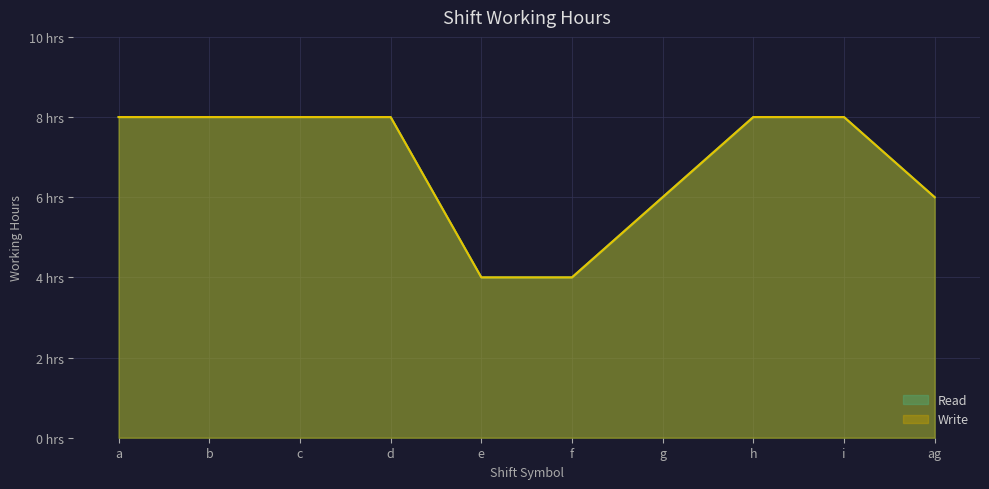

Rank the series by their maximum value, from highest to lowest.

Read, Write